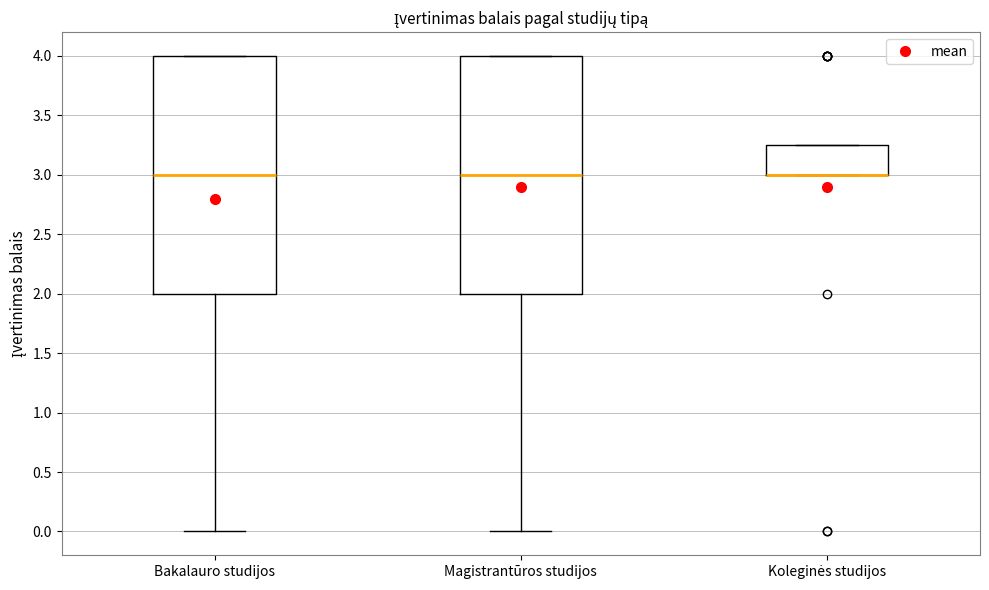

Reading left to right, transcribe this box plot: for each box, give where its median line is, the range the box spans, and where its two whiskers end, as read against the y-axis. The values are not printed on the chart, so give them approximately, as read against the axis.

Bakalauro studijos: median 3.00, box 2.00 to 4.00, whiskers 0.00 to 4.00
Magistrantūros studijos: median 3.00, box 2.00 to 4.00, whiskers 0.00 to 4.00
Koleginės studijos: median 3.00 (drawn on the box's lower edge), box 3.00 to 3.25, whiskers 3.00 to 3.25